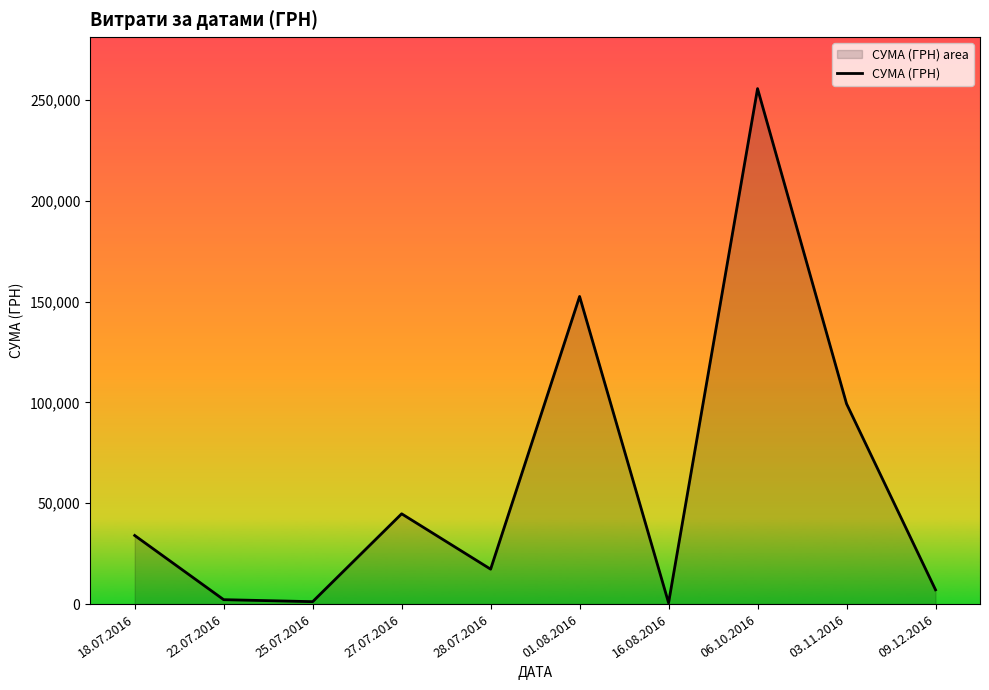

What is the sum of all values?

614509.2